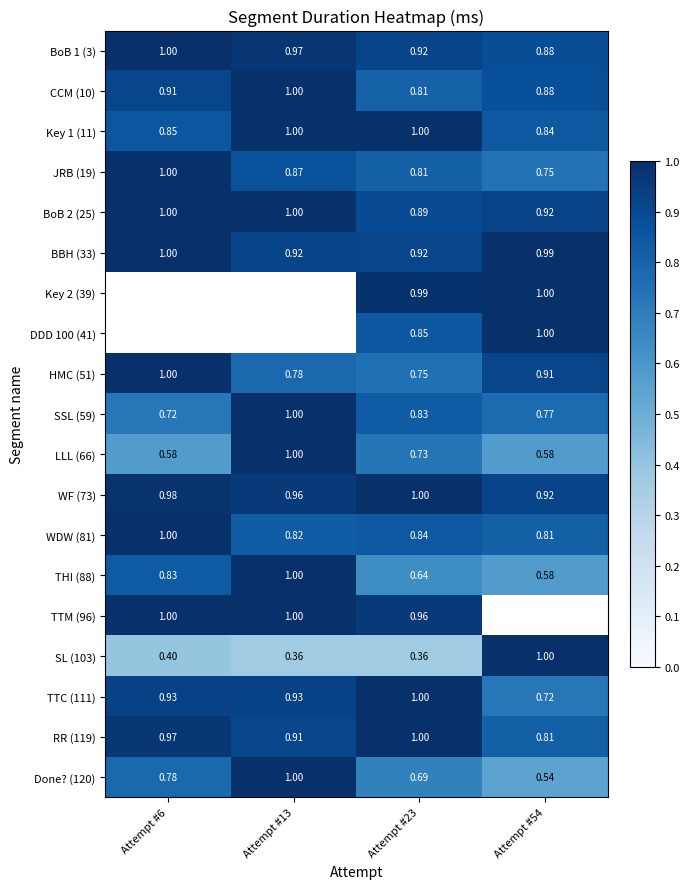

List the series in order of their overall mean, highest first.

Key 2 (39), DDD 100 (41), WF (73), BBH (33), BoB 2 (25), BoB 1 (3), Key 1 (11), CCM (10), TTM (96), RR (119), TTC (111), WDW (81), HMC (51), JRB (19), SSL (59), THI (88), Done? (120), LLL (66), SL (103)